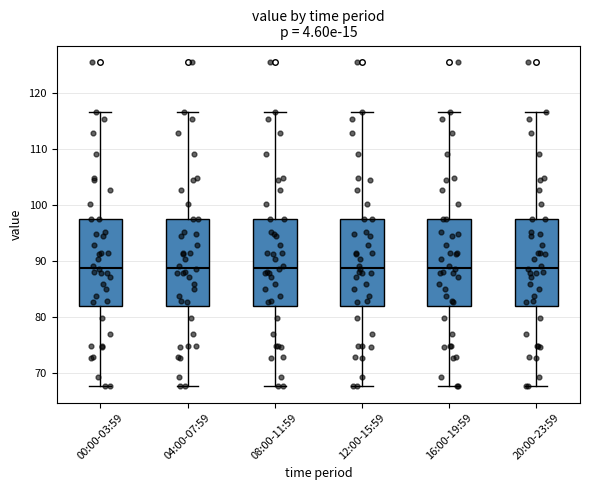

Reading left to right, read every box against the y-axis: the position of its median line, the range the box covers, and the ends of its whiskers. The values are not printed on the chart, so give them approximately, as read against the axis.

00:00-03:59: median 89, box 82 to 98, whiskers 68 to 117
04:00-07:59: median 89, box 82 to 98, whiskers 68 to 117
08:00-11:59: median 89, box 82 to 98, whiskers 68 to 117
12:00-15:59: median 89, box 82 to 98, whiskers 68 to 117
16:00-19:59: median 89, box 82 to 98, whiskers 68 to 117
20:00-23:59: median 89, box 82 to 98, whiskers 68 to 117